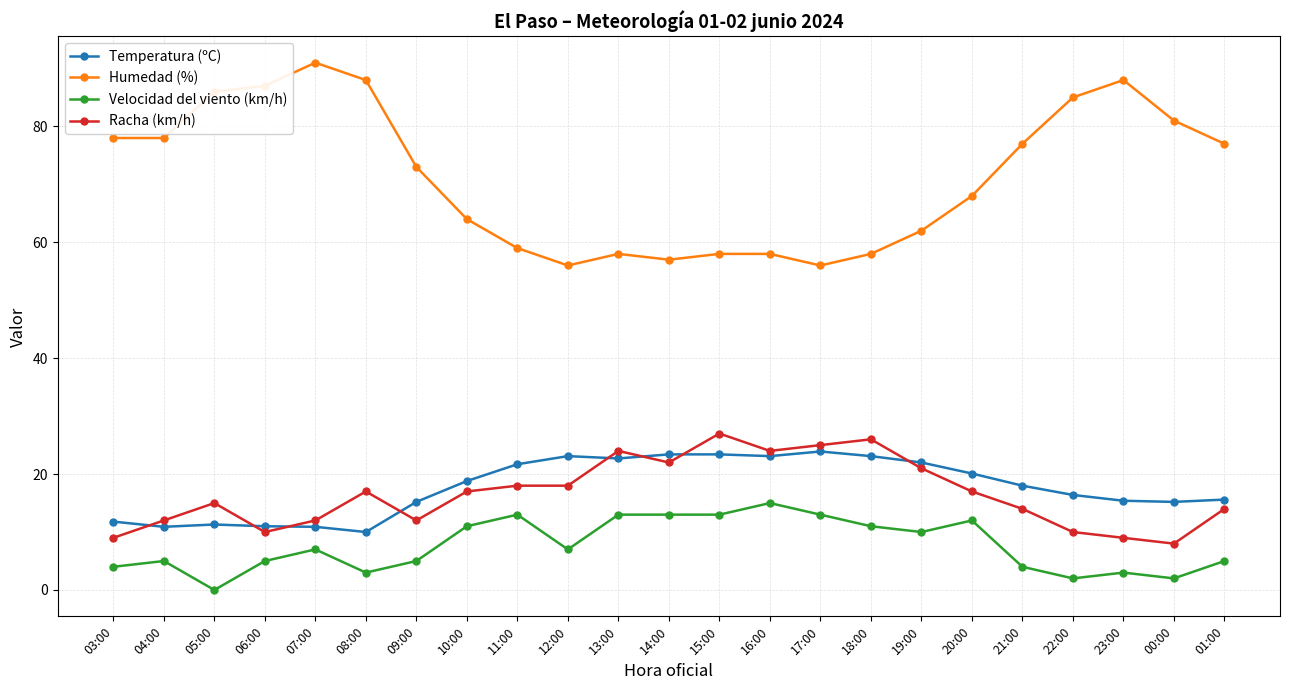

What is the value of the Racha (km/h) point at the 16th from the left?

26.0